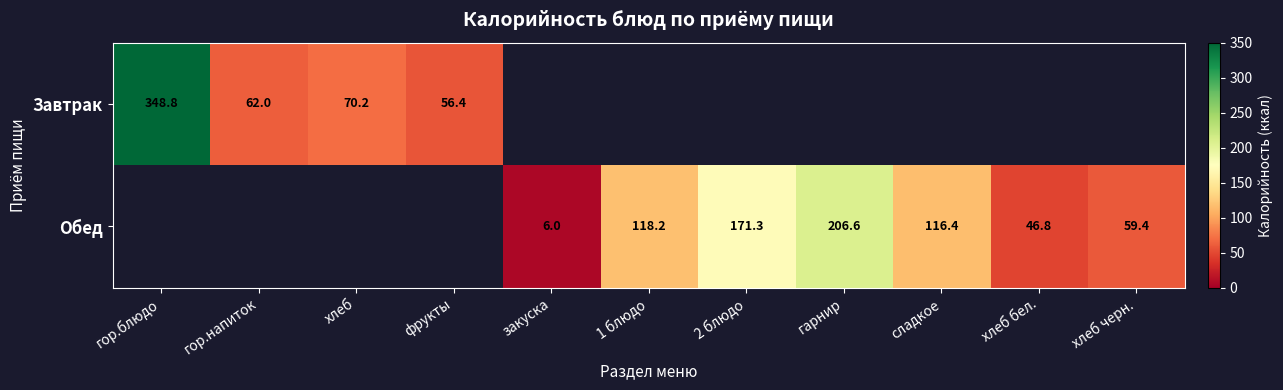

Is it true that Обед equals 58.2 at 1 блюдо?

False